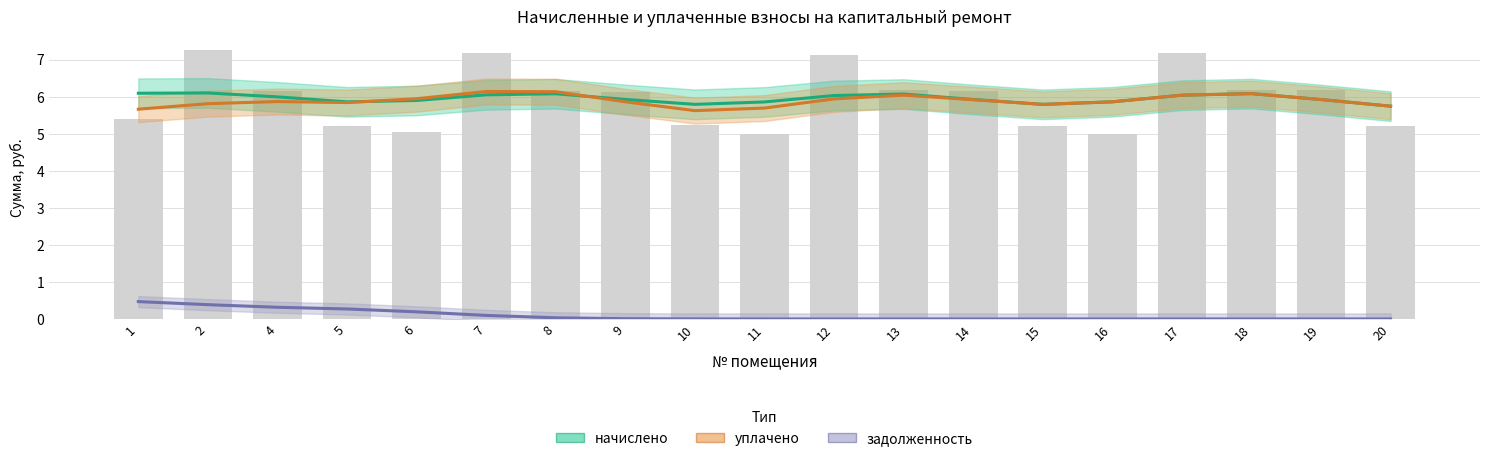

Reading left to right, transcribe all the data shown in this chart.

начислено: 6.1	6.1	6.0	5.9	5.9	6.1	6.1	5.9	5.8	5.9	6.0	6.1	5.9	5.8	5.9	6.0	6.1	5.9	5.7
уплачено: 5.7	5.8	5.9	5.8	5.9	6.1	6.1	5.9	5.6	5.7	5.9	6.0	5.9	5.8	5.9	6.0	6.1	5.9	5.7
задолженность: 0.5	0.4	0.3	0.3	0.2	0.1	0.0	0.0	0.0	0.0	0.0	0.0	0.0	0.0	0.0	0.0	0.0	0.0	0.0